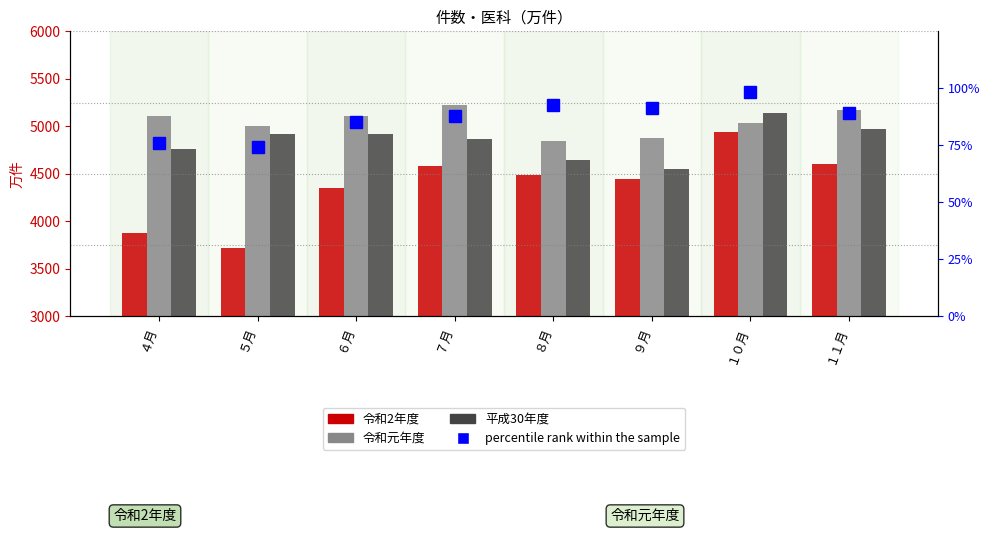

What is the minimum value shown in the chart?

74.2